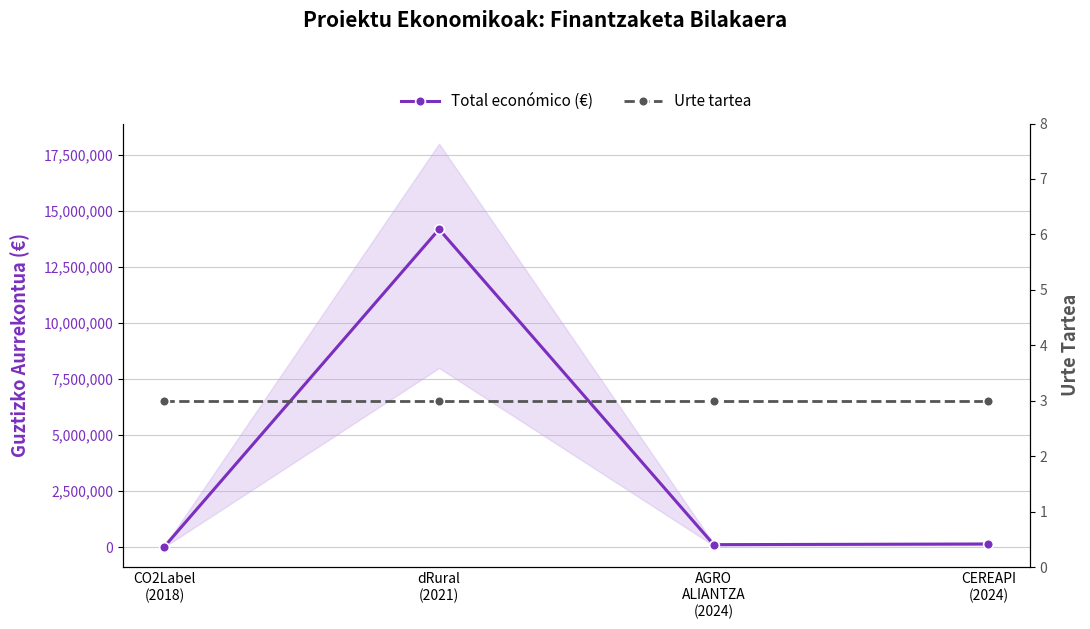

What is the total value across all series at CEREAPI
(2024)?

150003